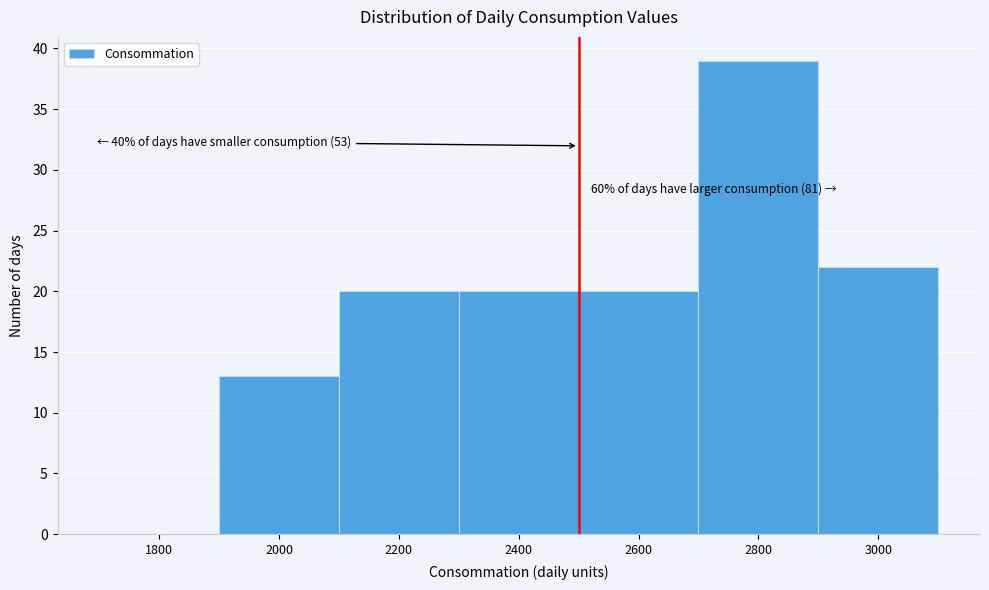

What is the ratio of the value at 2800 to the value at 3000?

1.8